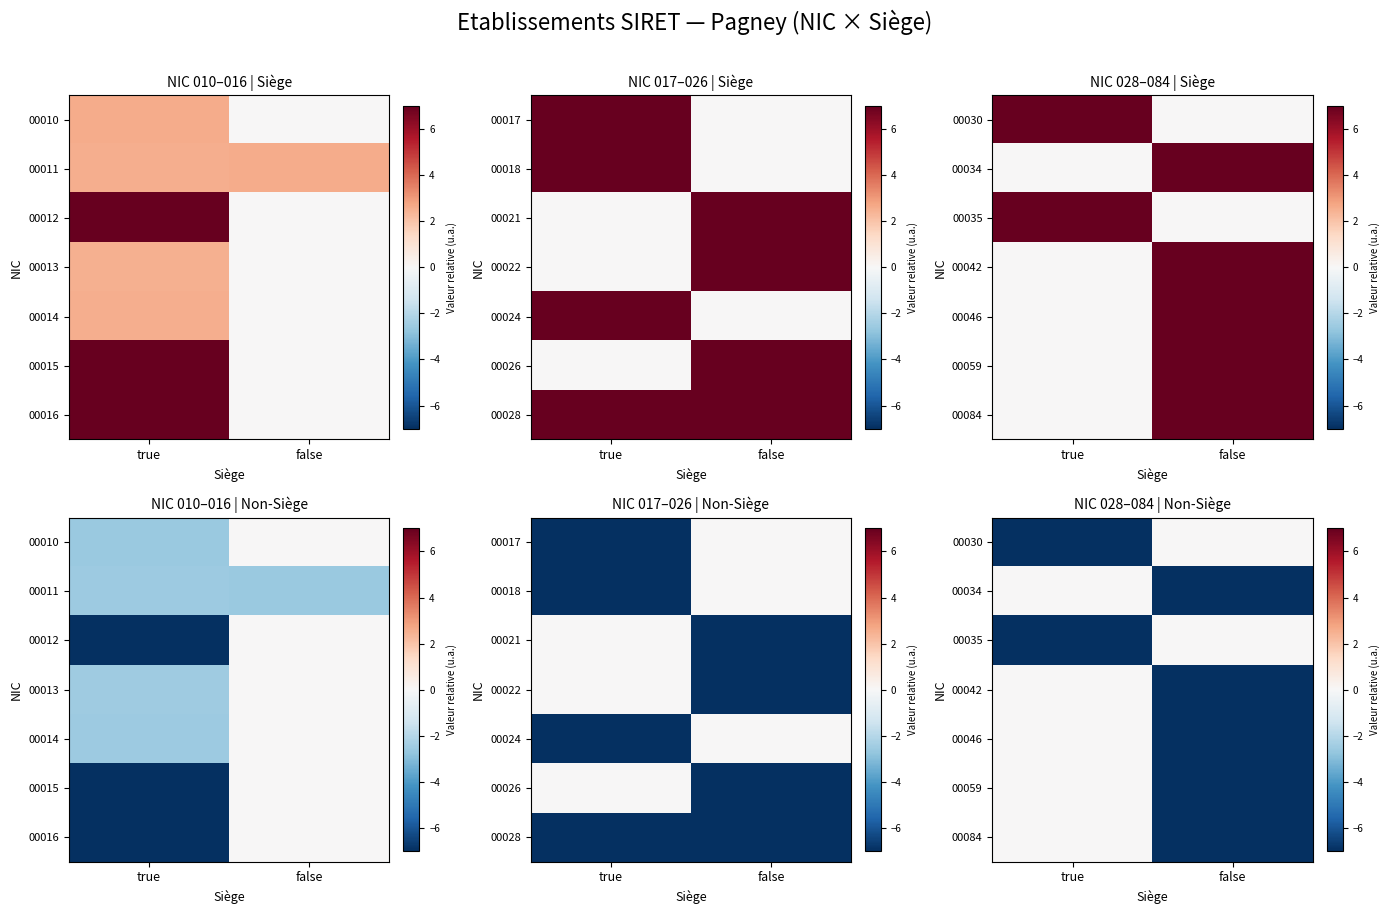

What is the minimum value for 00084?

-22.6